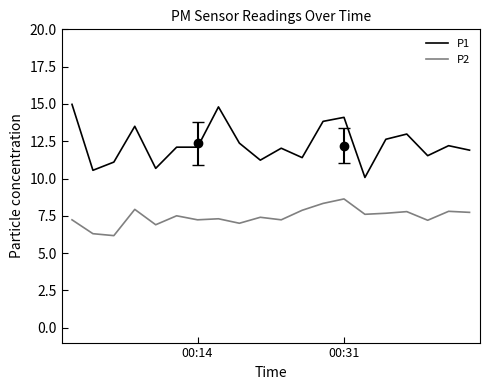

Which series has the largest total across all categories?

P1